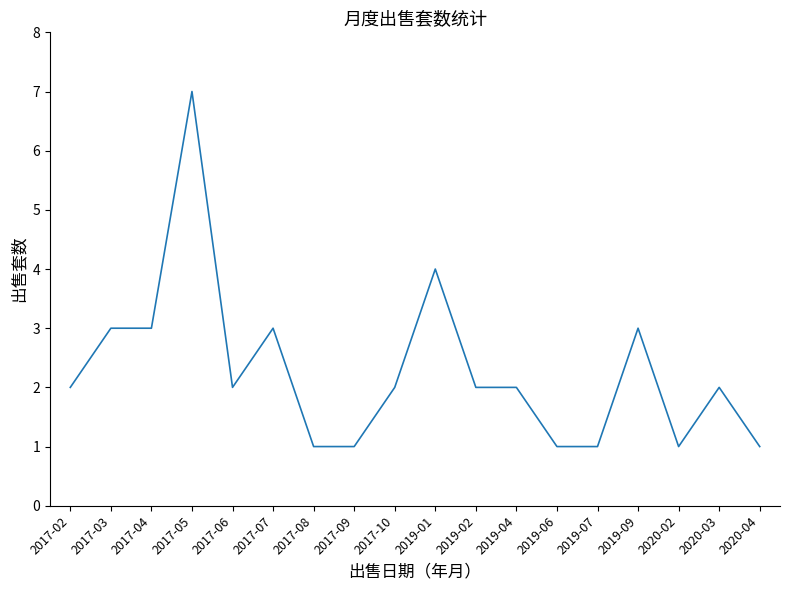

The value at 2019-02 is 0. True or false?

False